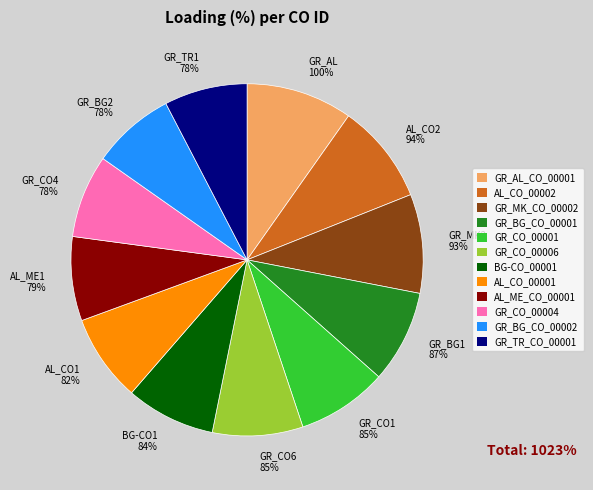

To the nearest percent, what portion does GR_AL_CO_00001 represent?

10%